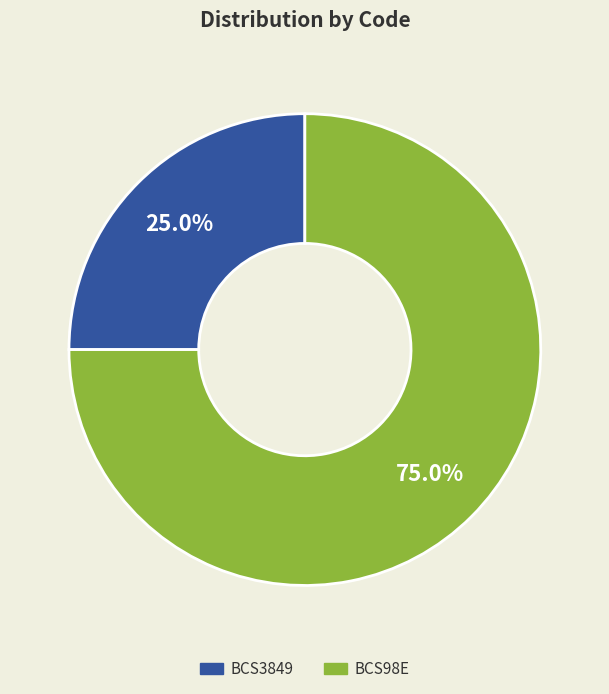

What percentage is NOT represented by BCS3849?

75.0%